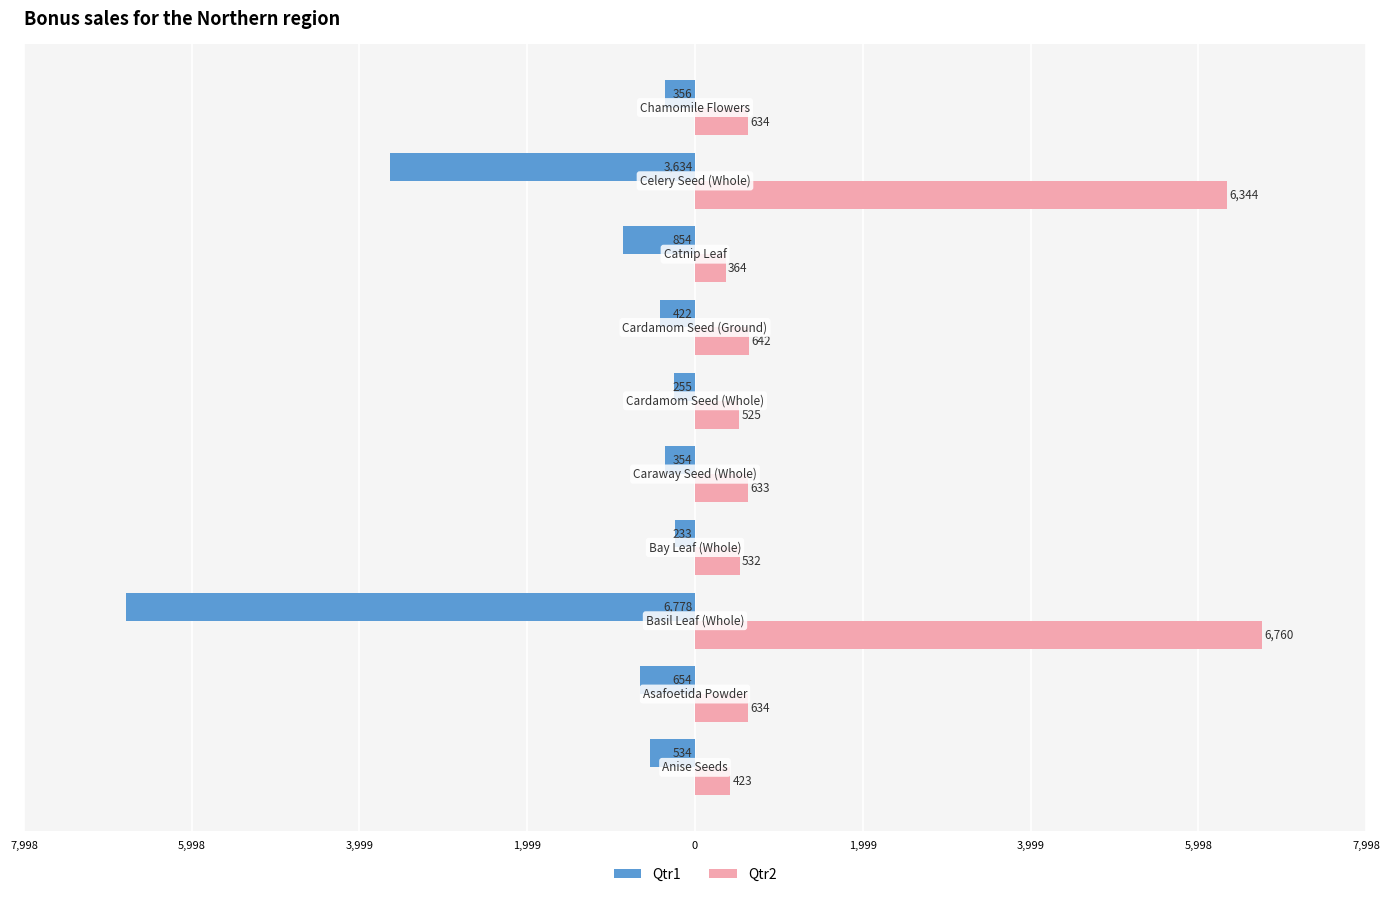

What are all the series names shown in the legend?

Qtr1, Qtr2